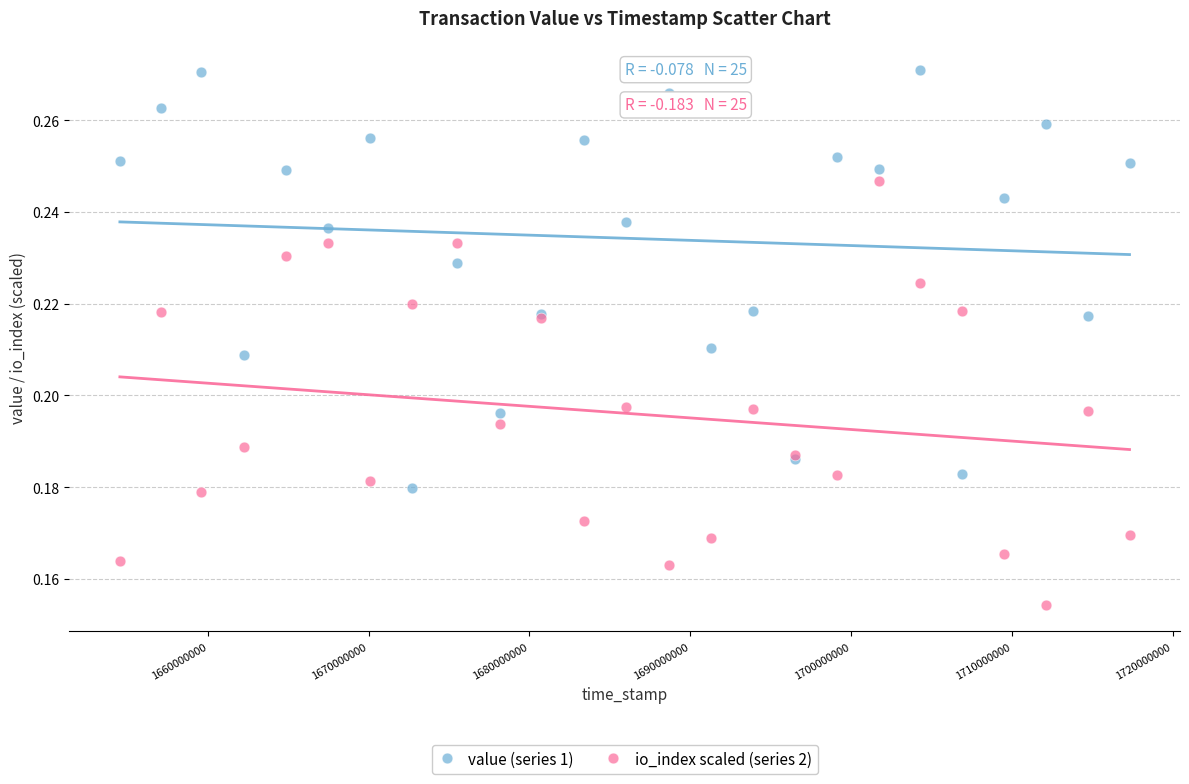

Which series has the largest Y range (max minus min)?

io_index scaled (series 2)